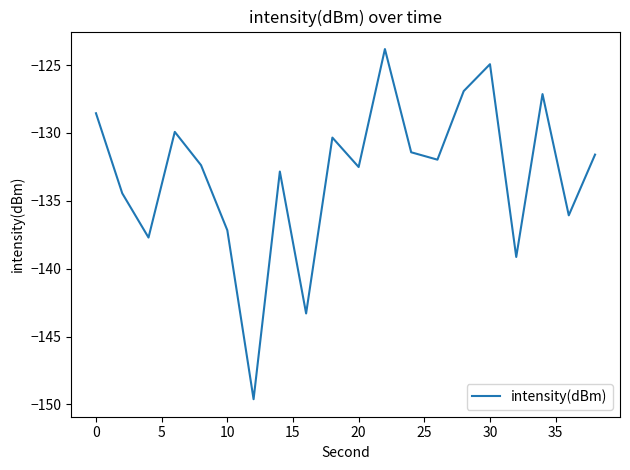

What is the difference between the maximum and minimum values?

25.8